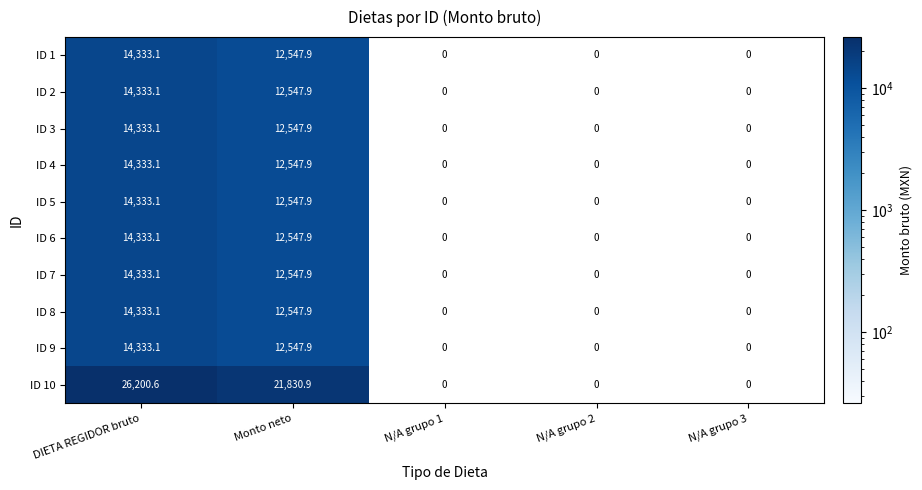

How many positive values does the ID 4 series have?

2